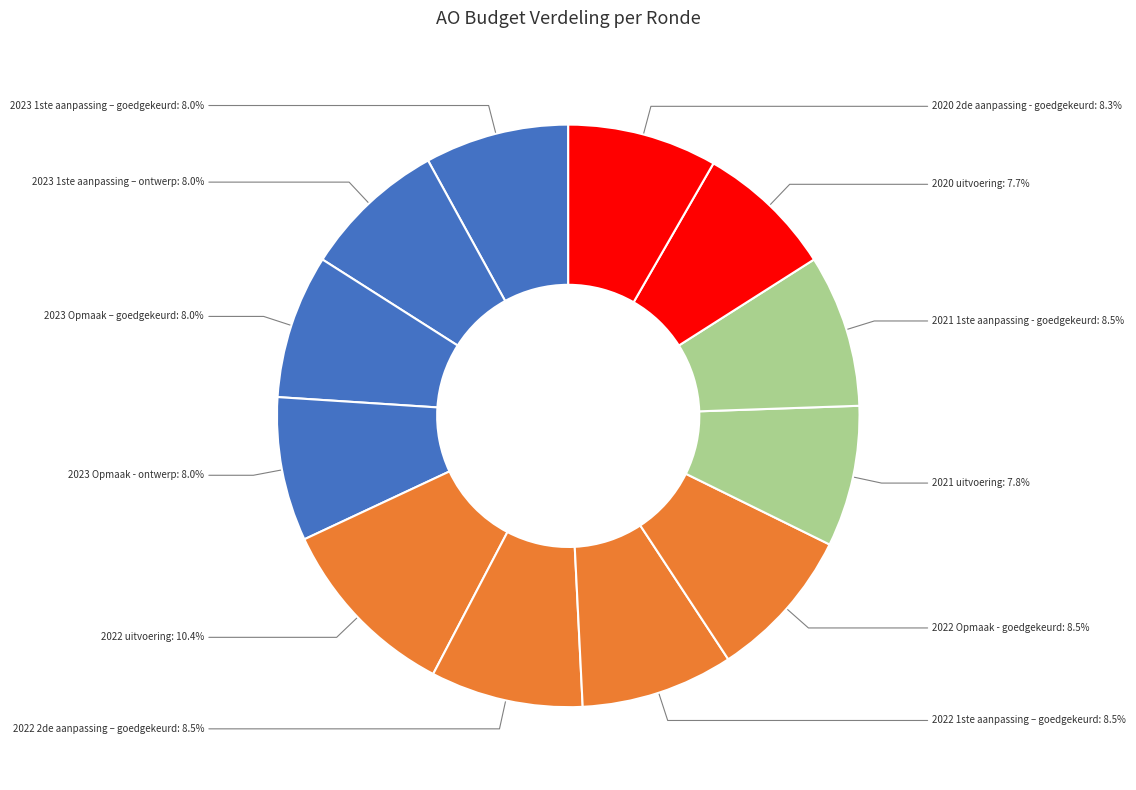

To the nearest percent, what is the average slice percentage?

8%